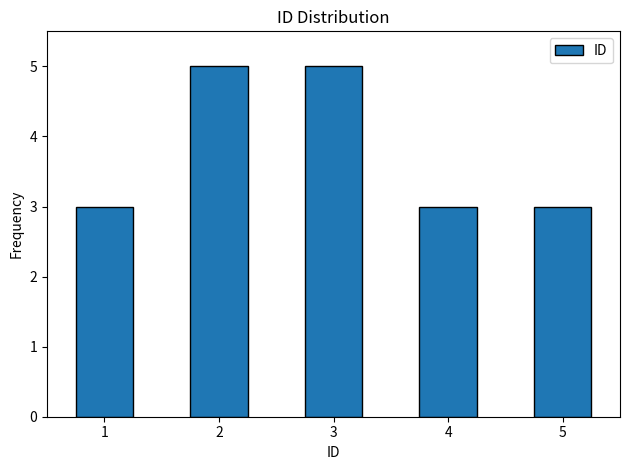

Reading right to left, extract all data points from this chart.

5=3	4=3	3=5	2=5	1=3